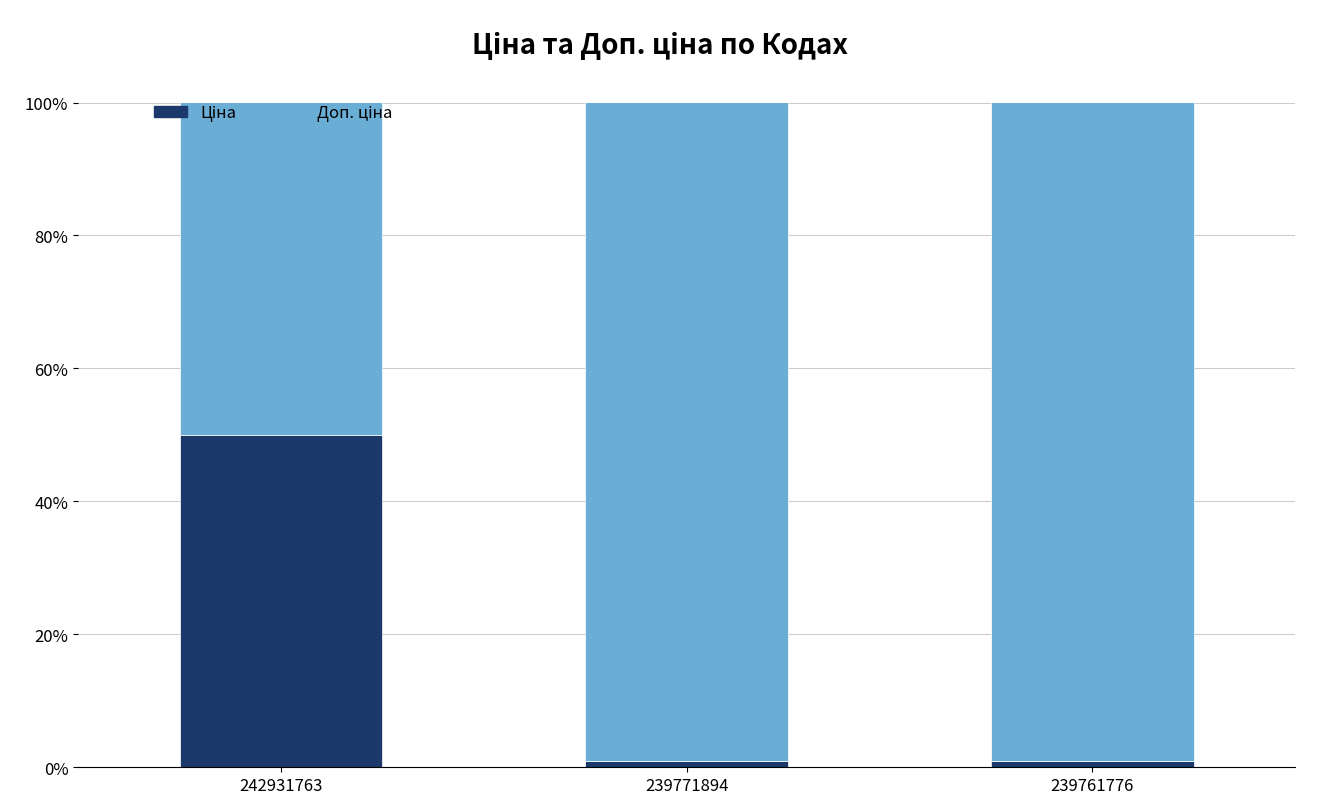

What is the difference between the maximum and minimum values in the Доп. ціна series?

49.0